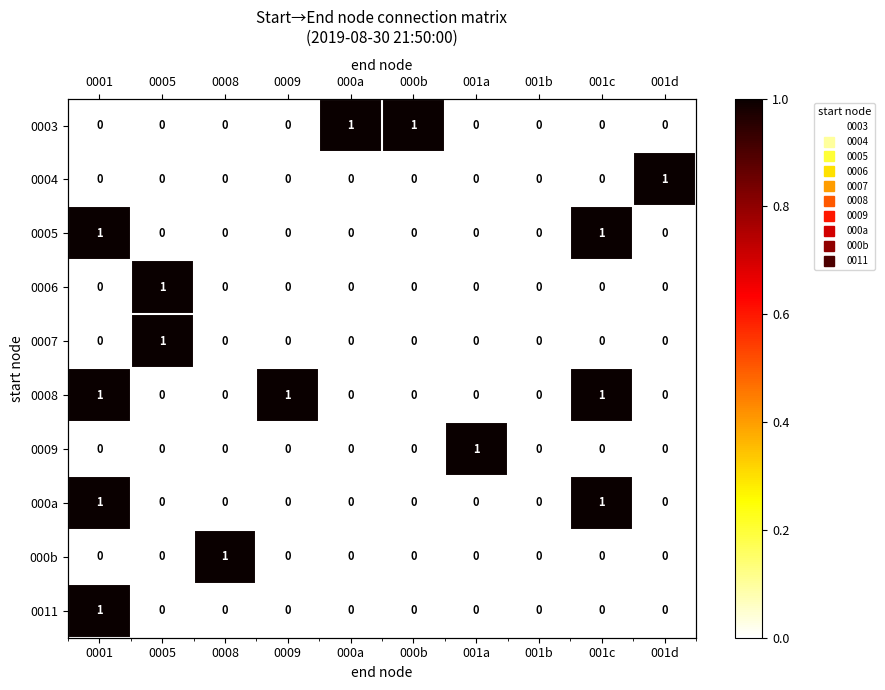

Count the number of categories in the chart.

10